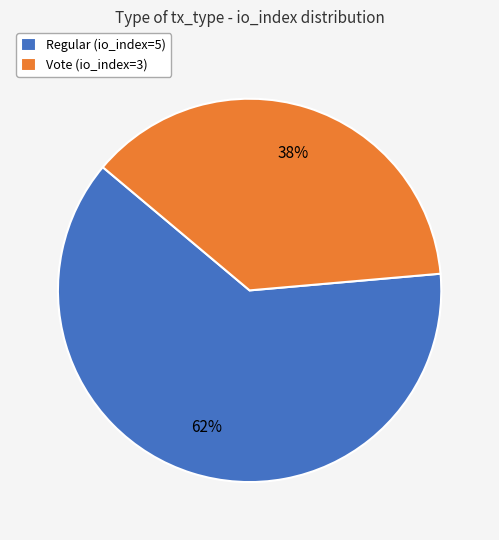

Between Regular (io_index=5) and Vote (io_index=3), which is larger?

Regular (io_index=5)